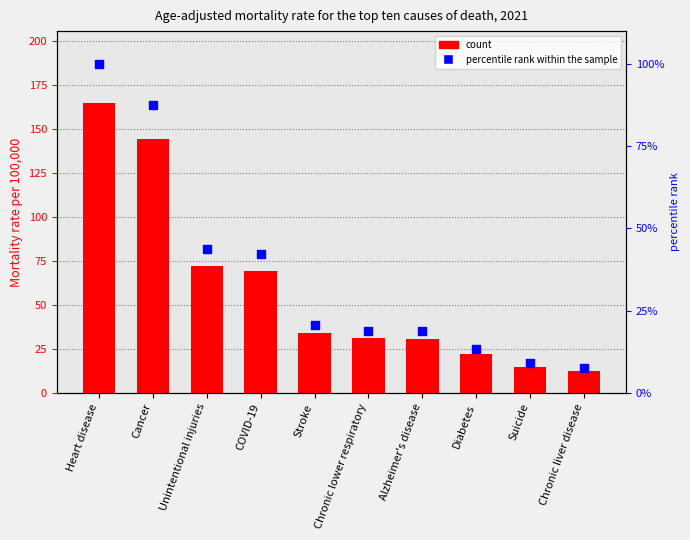

Which series has the largest total across all categories?

Mortality rate per 100,000